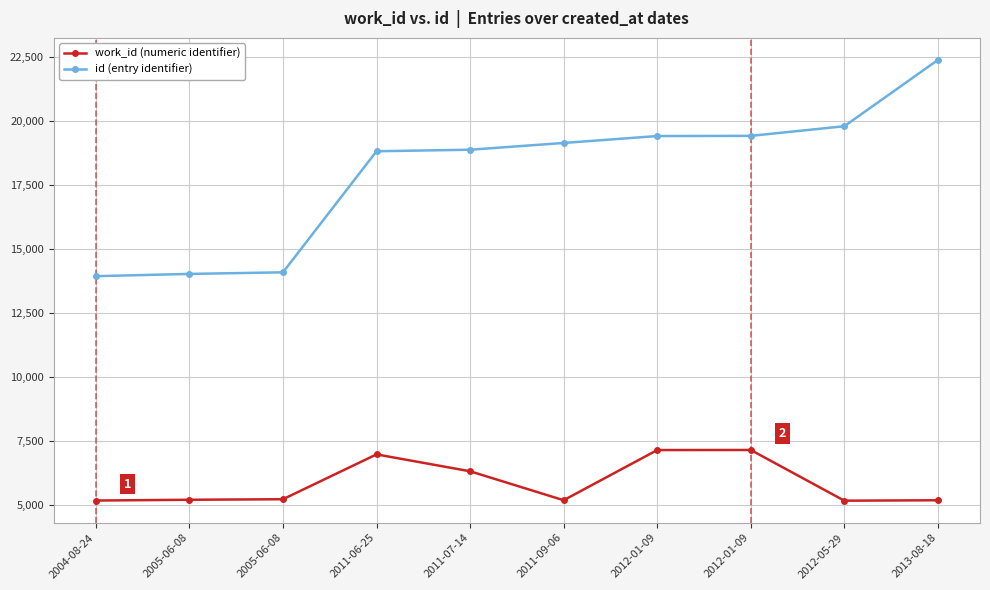

How many categories are shown in the chart?

10